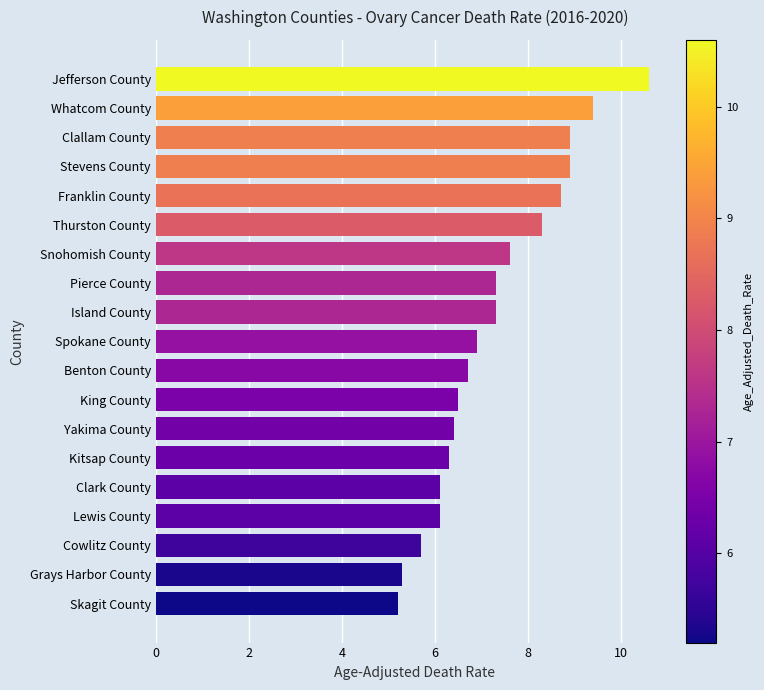

Read the value at Jefferson County.

10.6